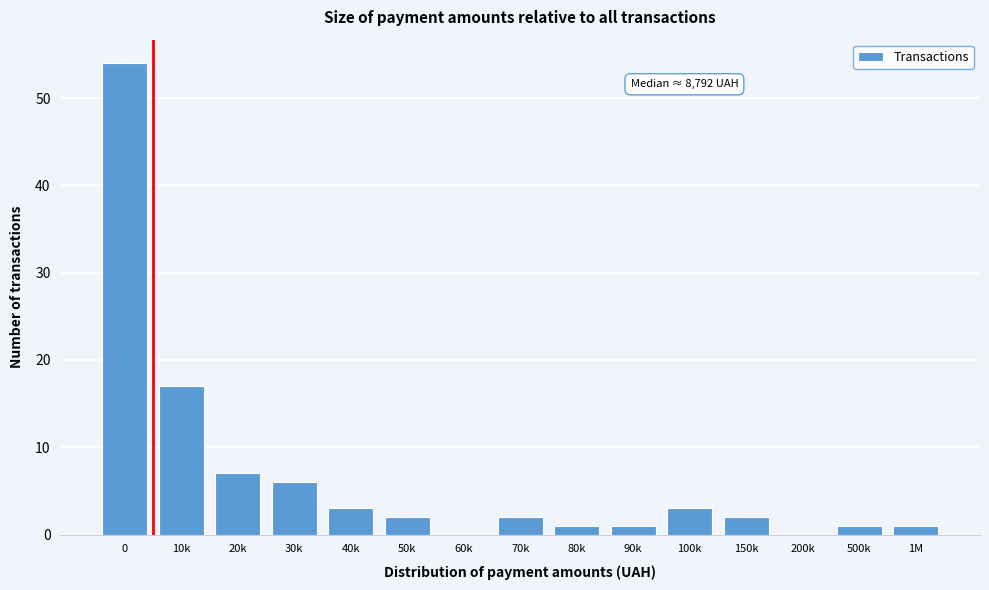

Reading left to right, transcribe all the data shown in this chart.

0=54	10k=17	20k=7	30k=6	40k=3	50k=2	60k=0	70k=2	80k=1	90k=1	100k=3	150k=2	200k=0	500k=1	1M=1